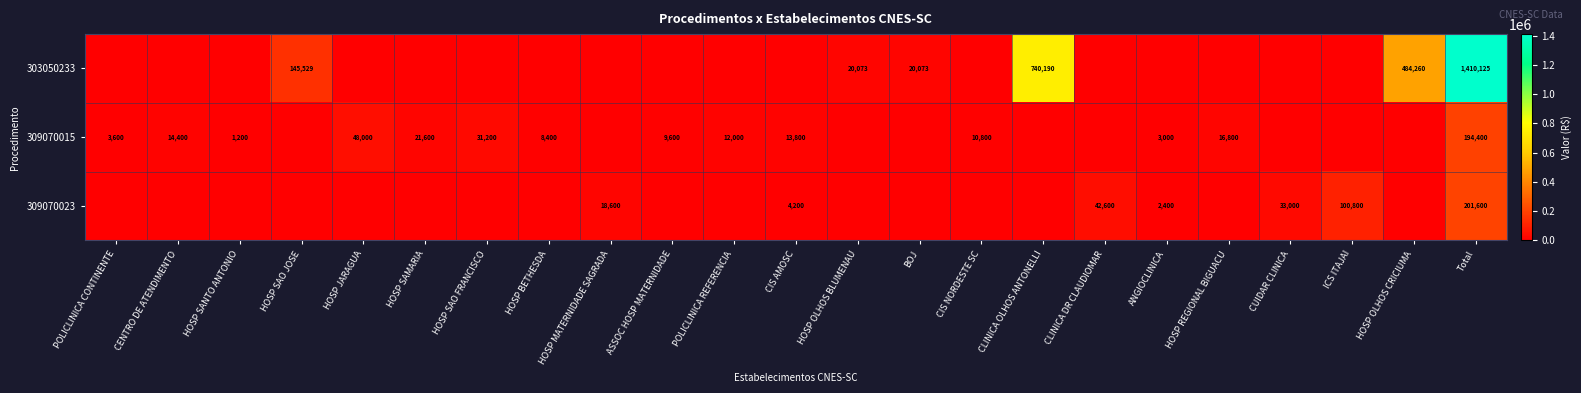

The value of 303050233 at Total is 657006. True or false?

False